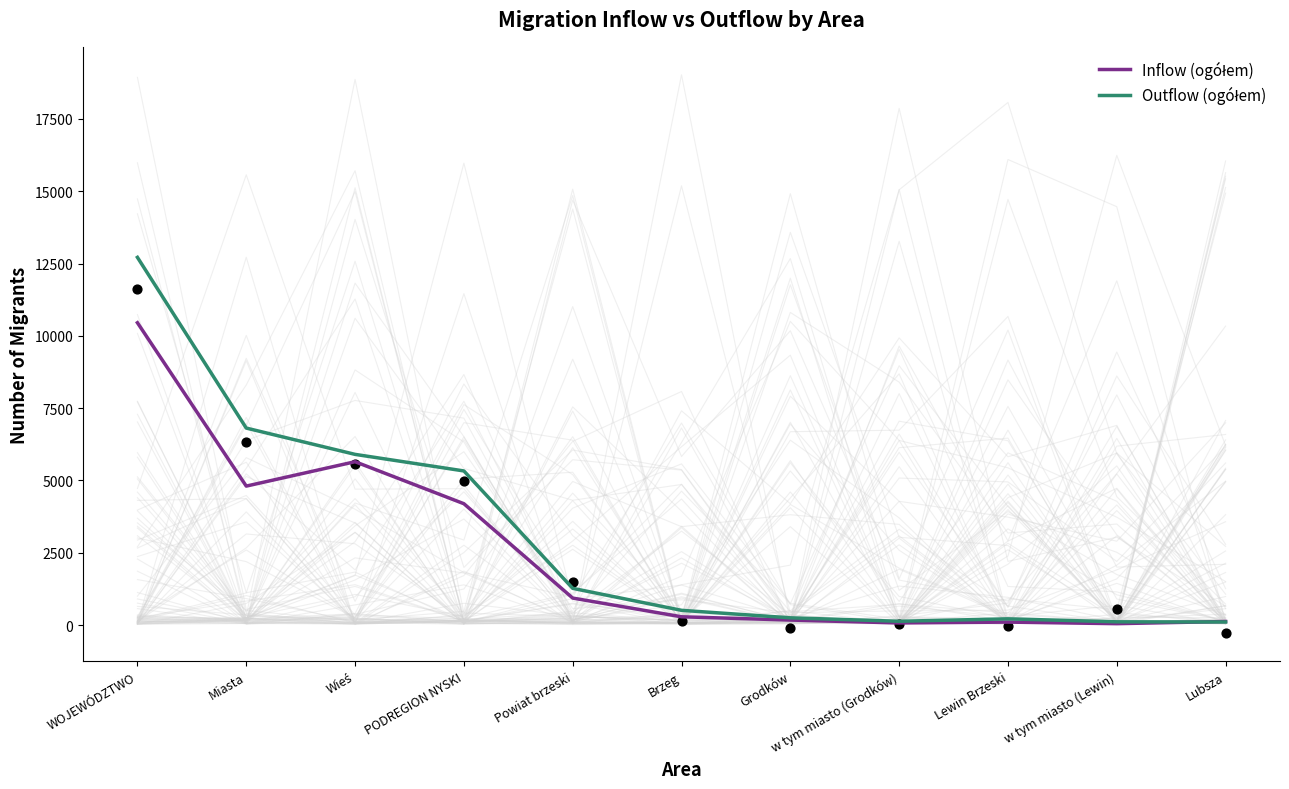

What is the total value across all series at Brzeg?

797